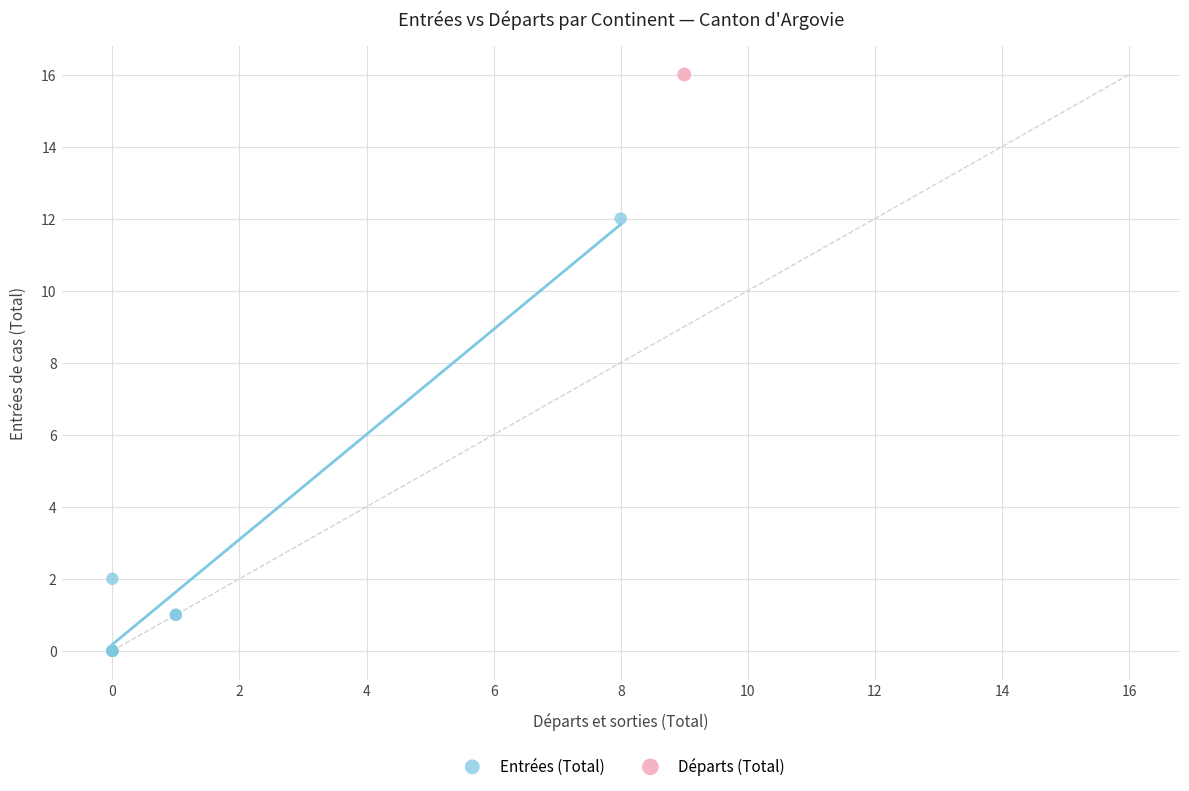

What are all the series names shown in the legend?

Entrées (Total), Départs (Total)